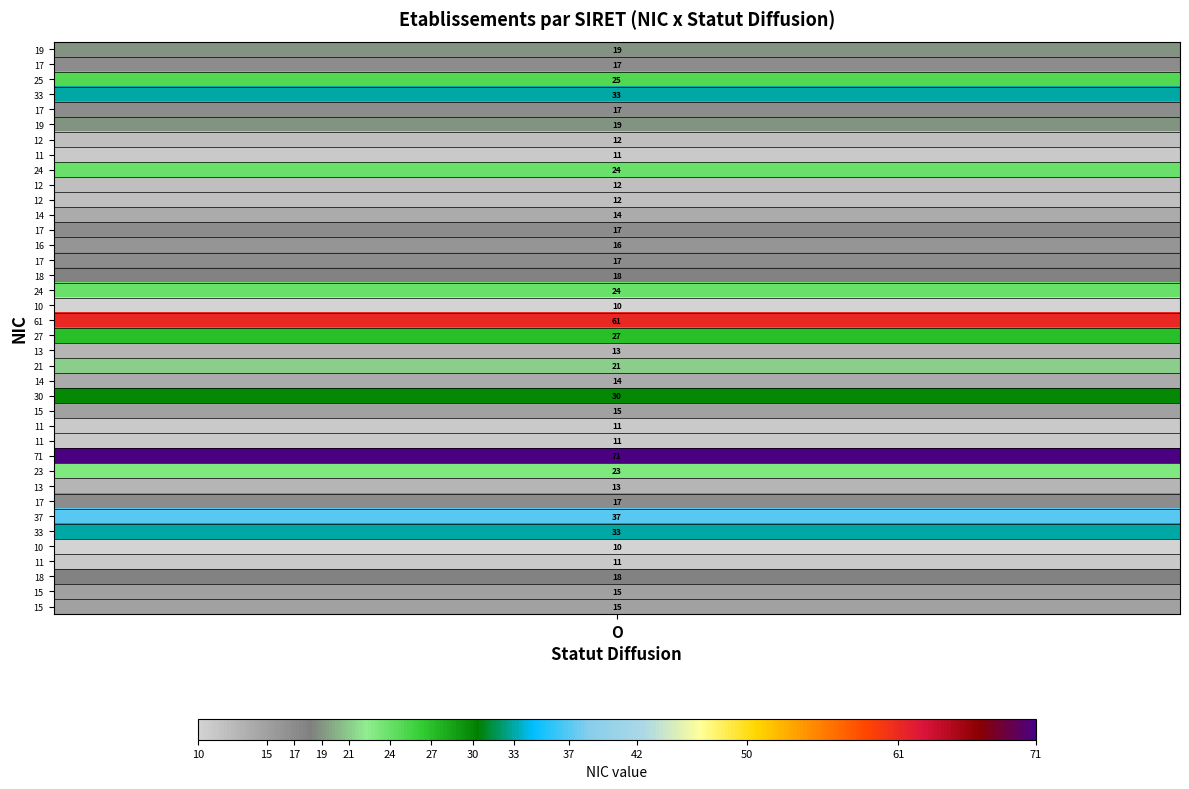

Reading left to right, what are all the values shown in this chart?

19	17	25	33	17	19	12	11	24	12	12	14	17	16	17	18	24	10	61	27	13	21	14	30	15	11	11	71	23	13	17	37	33	10	11	18	15	15